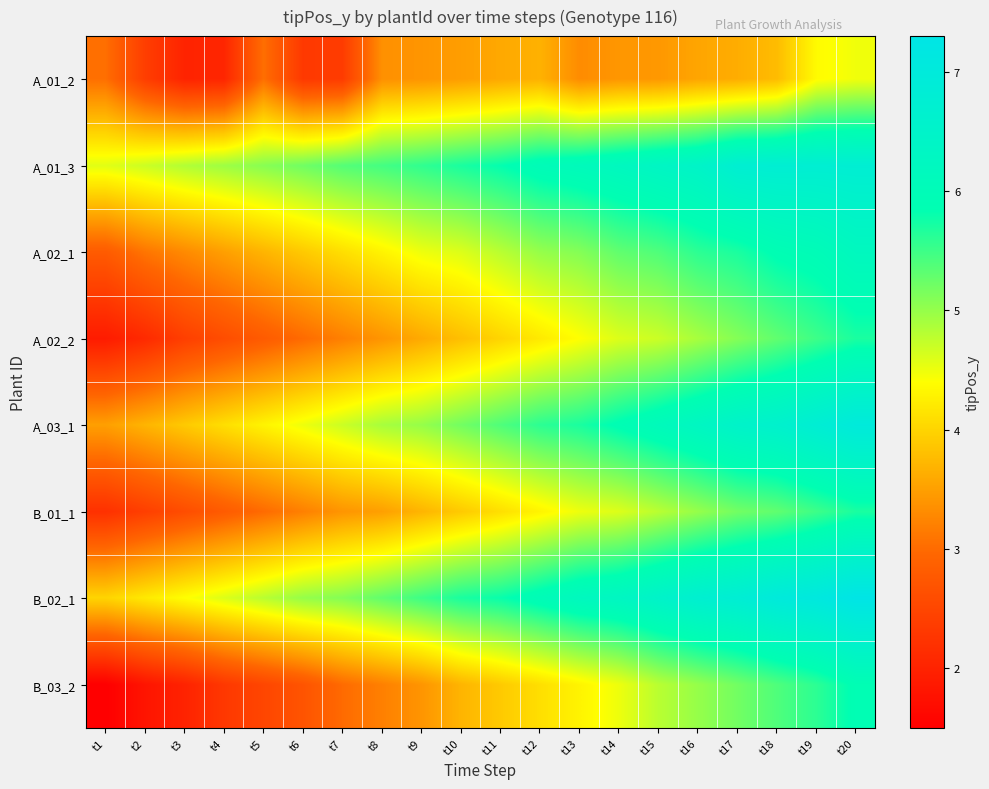

Reading left to right, transcribe all the data shown in this chart.

A_01_2: t1=3.0	t2=2.4	t3=2.0	t4=2.0	t5=3.0	t6=2.3	t7=2.4	t8=3.4	t9=3.4	t10=3.5	t11=3.6	t12=3.7	t13=3.3	t14=3.4	t15=3.4	t16=3.6	t17=3.6	t18=3.8	t19=4.4	t20=4.5
A_01_3: t1=4.6	t2=4.7	t3=4.8	t4=5.0	t5=5.1	t6=5.2	t7=5.4	t8=5.5	t9=5.6	t10=5.7	t11=5.8	t12=6.0	t13=6.1	t14=6.2	t15=6.3	t16=6.5	t17=6.7	t18=6.8	t19=6.8	t20=6.8
A_02_1: t1=2.8	t2=3.1	t3=3.3	t4=3.5	t5=3.7	t6=3.9	t7=4.1	t8=4.3	t9=4.5	t10=4.6	t11=4.8	t12=5.0	t13=5.1	t14=5.3	t15=5.4	t16=5.6	t17=5.7	t18=5.9	t19=6.0	t20=6.2
A_02_2: t1=1.9	t2=2.1	t3=2.4	t4=2.6	t5=2.8	t6=3.0	t7=3.2	t8=3.4	t9=3.6	t10=3.8	t11=4.0	t12=4.2	t13=4.4	t14=4.6	t15=4.7	t16=4.9	t17=5.1	t18=5.3	t19=5.5	t20=5.7
A_03_1: t1=3.5	t2=3.7	t3=3.9	t4=4.1	t5=4.3	t6=4.5	t7=4.7	t8=4.9	t9=5.0	t10=5.2	t11=5.4	t12=5.6	t13=5.7	t14=5.9	t15=6.1	t16=6.3	t17=6.5	t18=6.6	t19=6.8	t20=7.0
B_01_1: t1=2.2	t2=2.4	t3=2.6	t4=2.8	t5=3.0	t6=3.2	t7=3.4	t8=3.5	t9=3.7	t10=3.9	t11=4.1	t12=4.3	t13=4.5	t14=4.6	t15=4.8	t16=5.0	t17=5.2	t18=5.3	t19=5.5	t20=5.7
B_02_1: t1=4.0	t2=4.2	t3=4.4	t4=4.6	t5=4.8	t6=5.0	t7=5.1	t8=5.3	t9=5.5	t10=5.7	t11=5.8	t12=6.0	t13=6.2	t14=6.3	t15=6.5	t16=6.7	t17=6.8	t18=7.0	t19=7.1	t20=7.3
B_03_2: t1=1.5	t2=1.8	t3=2.0	t4=2.3	t5=2.5	t6=2.7	t7=3.0	t8=3.2	t9=3.4	t10=3.7	t11=3.9	t12=4.1	t13=4.3	t14=4.5	t15=4.8	t16=5.0	t17=5.2	t18=5.4	t19=5.6	t20=5.9